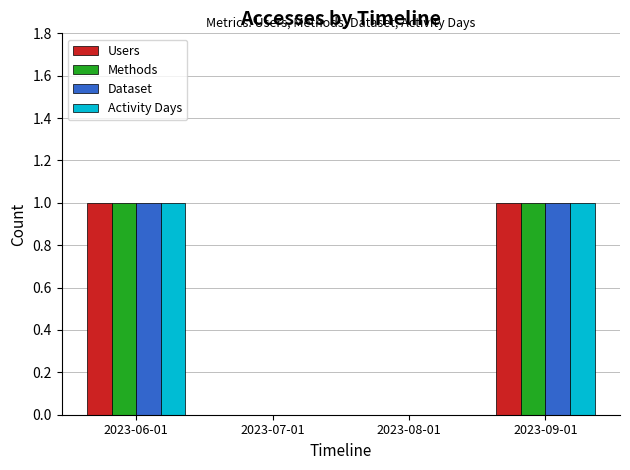

Reading right to left, extract all data points from this chart.

Users: 1	0	0	1
Methods: 1	0	0	1
Dataset: 1	0	0	1
Activity Days: 1	0	0	1